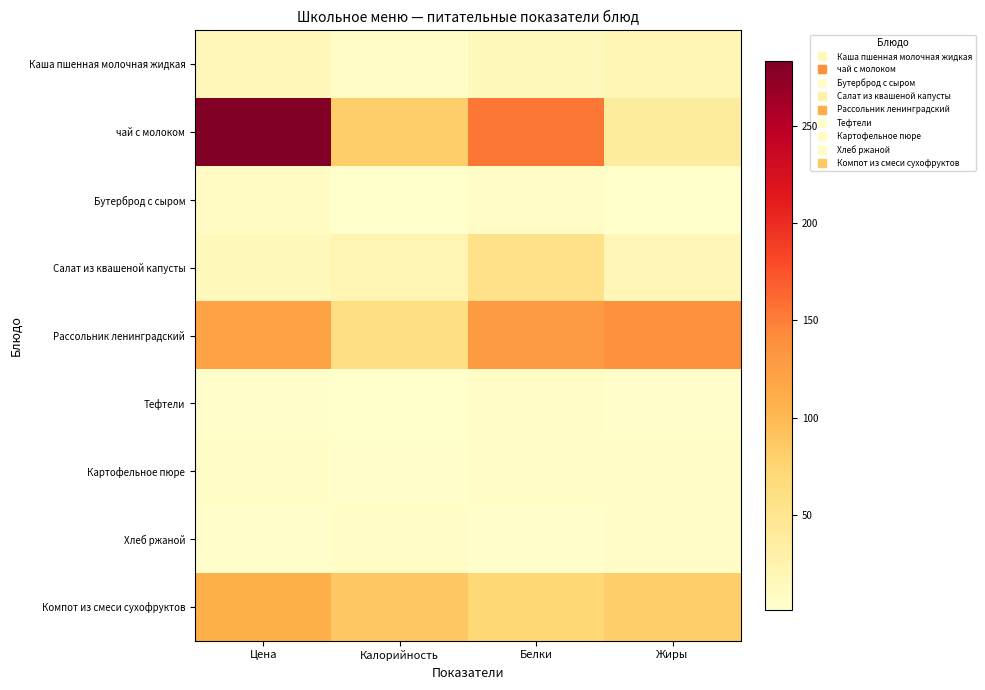

What is the minimum value shown in the chart?

0.8